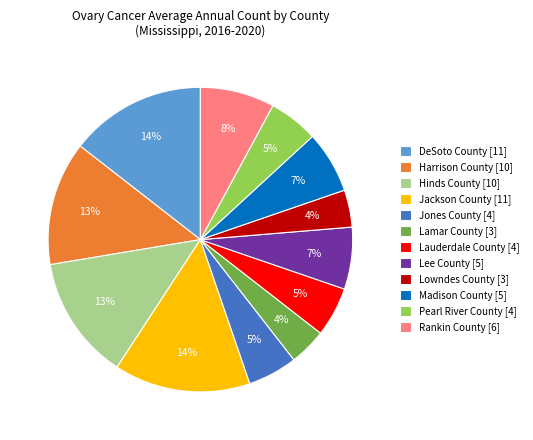

True or false: Rankin County accounts for 2% of the total.

False